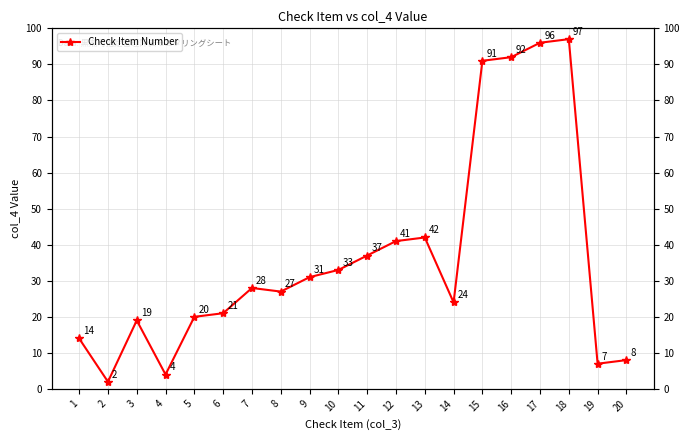

Where is the data nearest to the value 49?

13